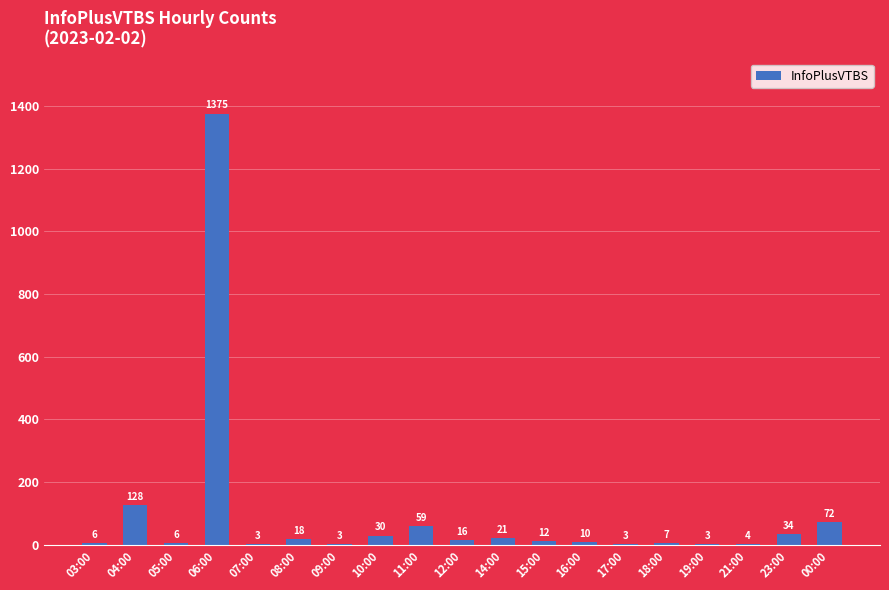

What is the maximum value shown in the chart?

1375